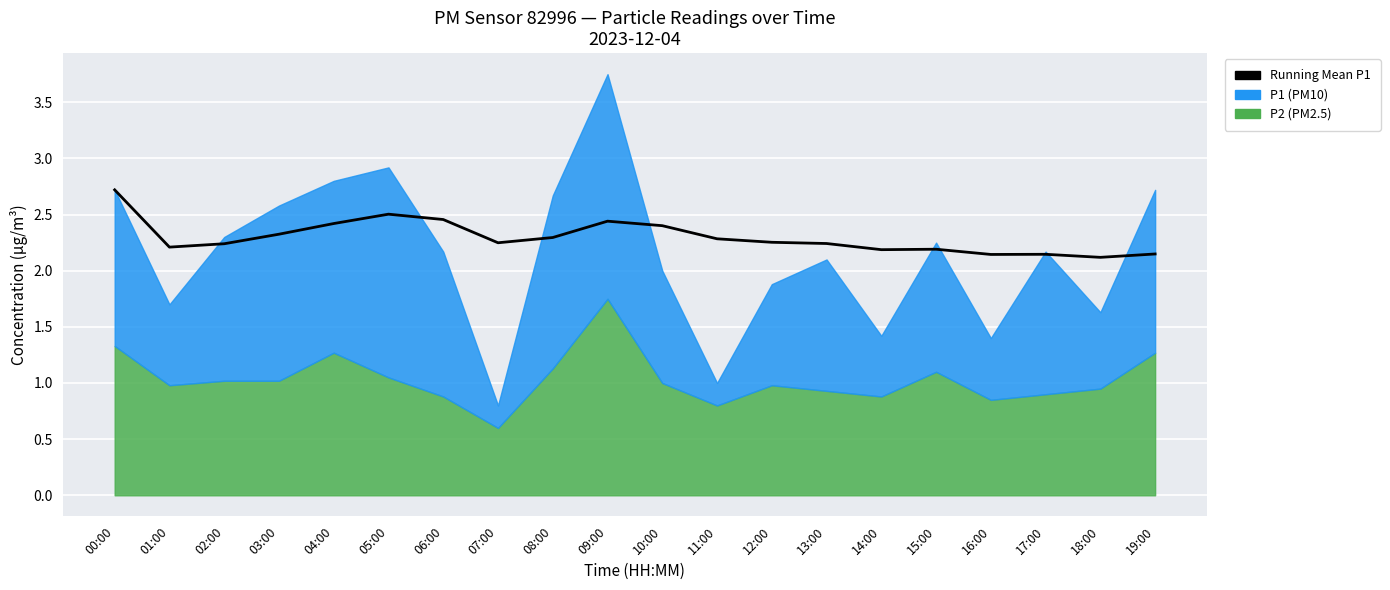

What is the value of the 17th point from the left?

2.1